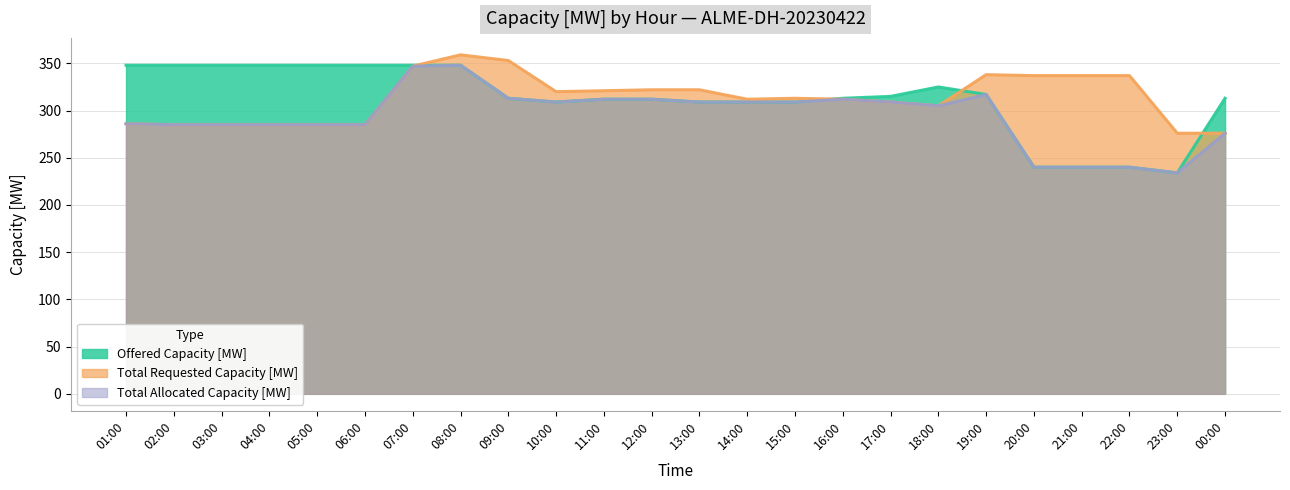

Where is the first local minimum for Total Requested Capacity [MW]?

10:00